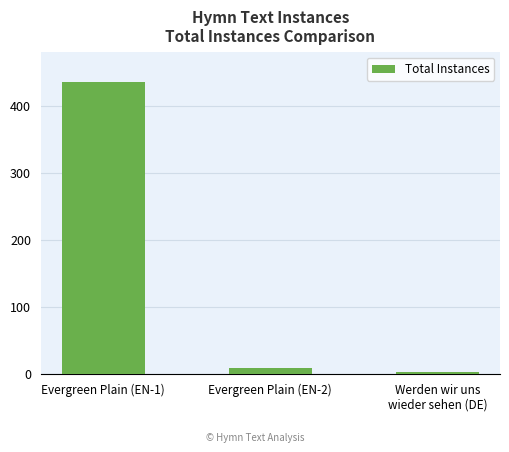

Reading left to right, extract all data points from this chart.

Evergreen Plain (EN-1)=435	Evergreen Plain (EN-2)=9	Werden wir uns
wieder sehen (DE)=2